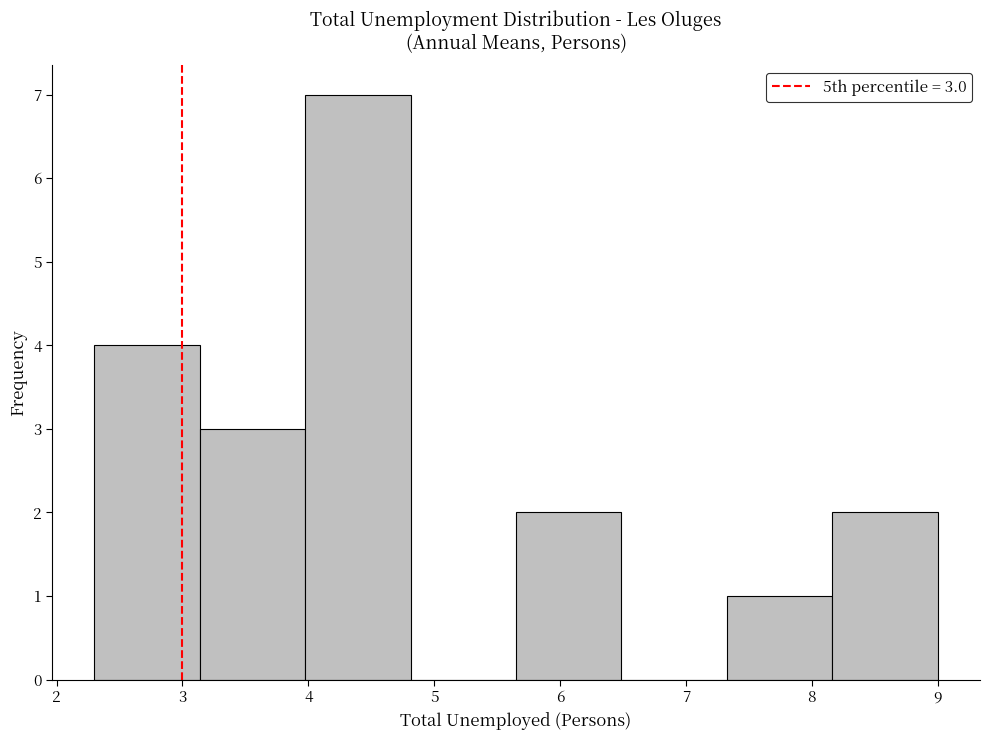

Over which range of the x-axis is the bar tallest?

4.0 to 4.8